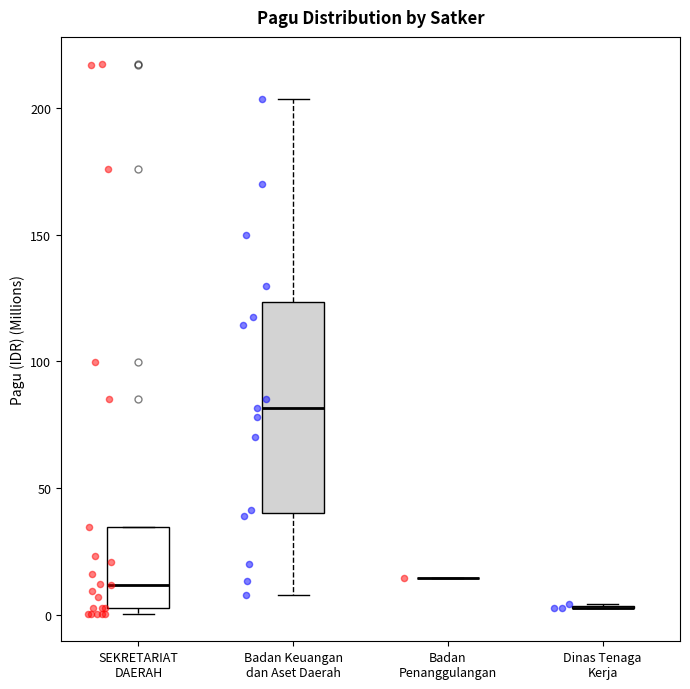

Reading left to right, transcribe this box plot: for each box, give where its median line is, the range the box spans, and where its two whiskers end, as read against the y-axis. The values are not printed on the chart, so give them approximately, as read against the axis.

SEKRETARIAT DAERAH: median 10, box 5 to 35, whiskers 0 to 35
Badan Keuangan dan Aset Daerah: median 80, box 40 to 125, whiskers 10 to 205
Badan Penanggulangan: box collapsed to a line at 15, whiskers 15 to 15
Dinas Tenaga Kerja: box collapsed to a line at 5, whiskers 5 to 5